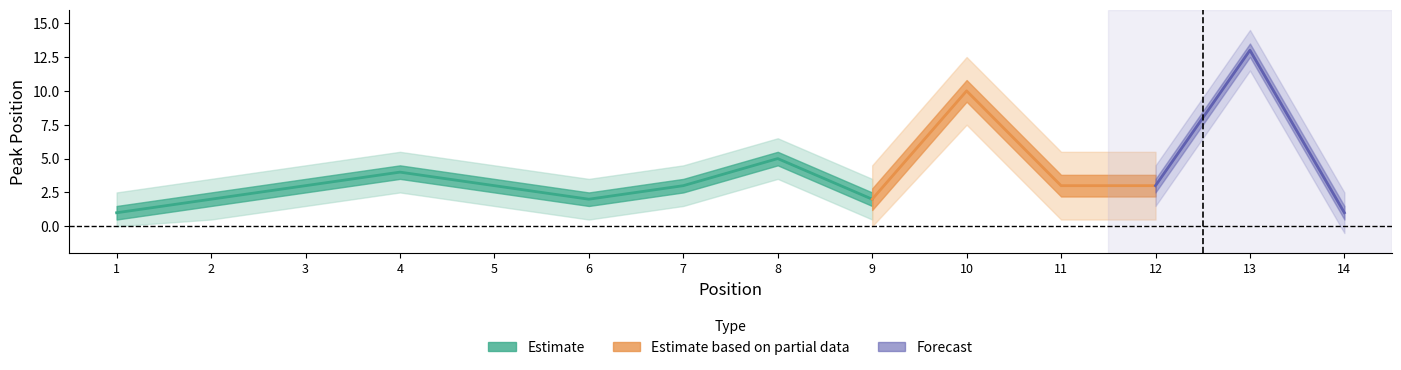

At which category is the sum across all series the highest?

13